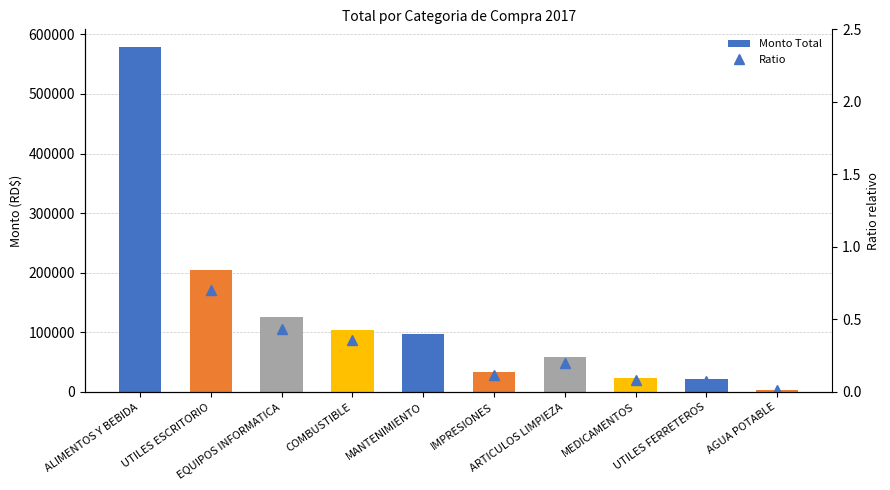

List the labels in order of Monto Total value, largest first.

ALIMENTOS Y BEBIDA, UTILES ESCRITORIO, EQUIPOS INFORMATICA, COMBUSTIBLE, MANTENIMIENTO, ARTICULOS LIMPIEZA, IMPRESIONES, MEDICAMENTOS, UTILES FERRETEROS, AGUA POTABLE